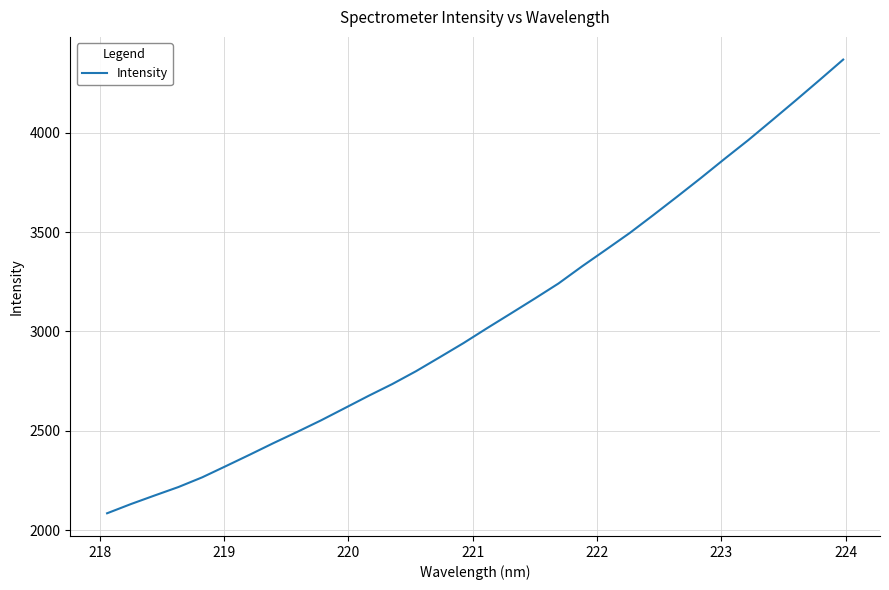

True or false: there are more than 0 points higher than both neighbors.

False